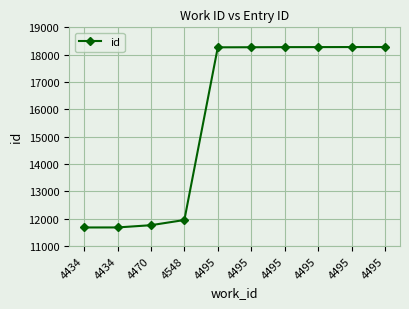

Rank the categories by value from highest to lowest.

4495, 4495, 4495, 4495, 4495, 4495, 4548, 4470, 4434, 4434